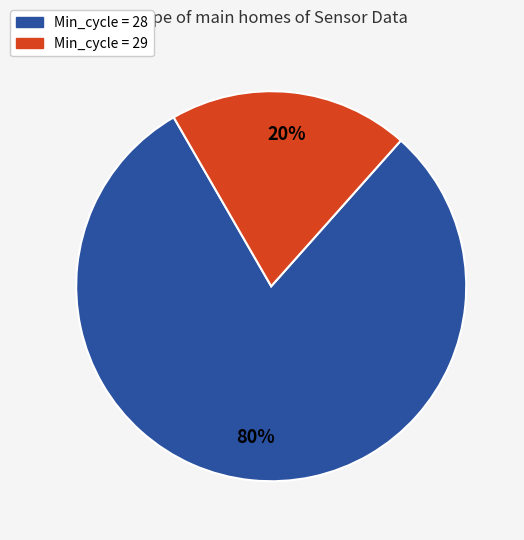

Does any single category account for the majority?

Yes